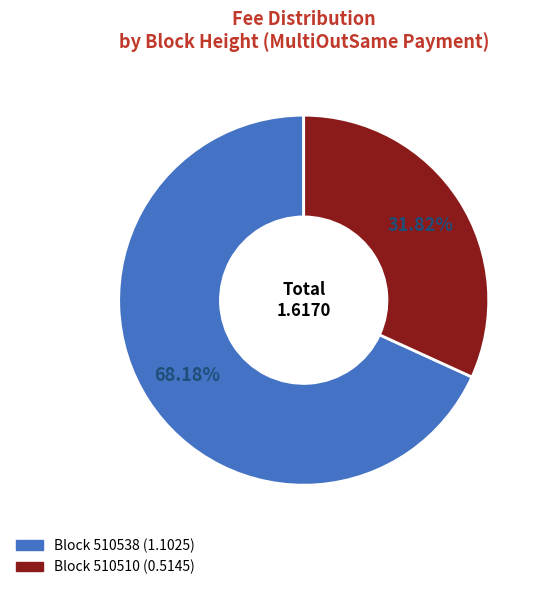

Count the number of slices in the pie.

2